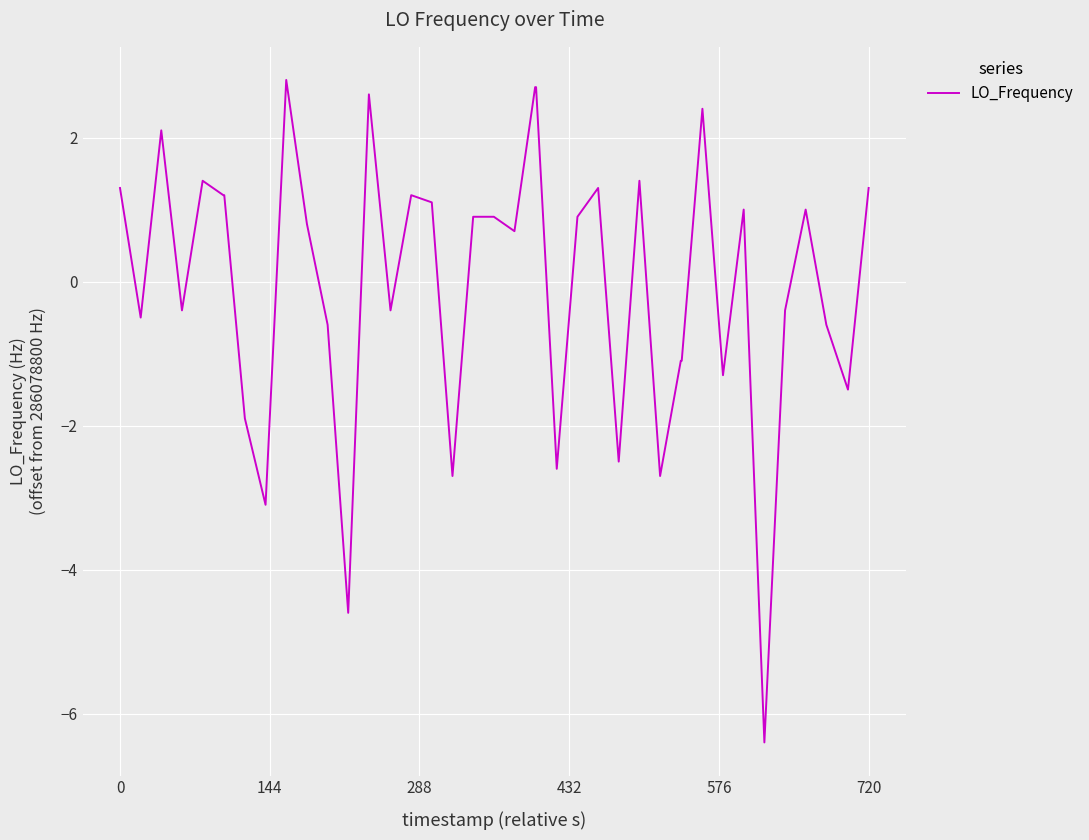

What is the greatest value displayed?

2.8